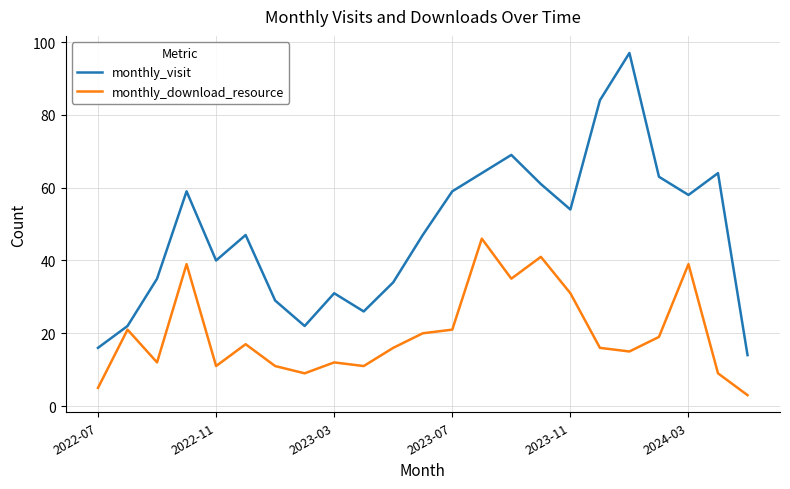

List the series in order of their overall mean, lowest first.

monthly_download_resource, monthly_visit